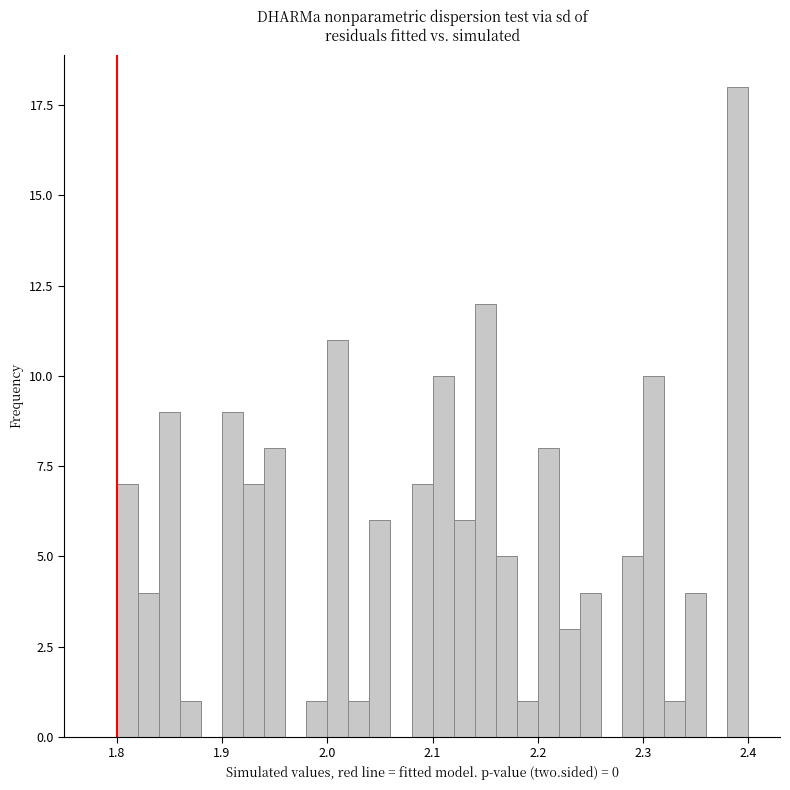

Around what value on the x-axis is the tallest bar? Give the approximate position of its centre, as read against the axis.

2.39